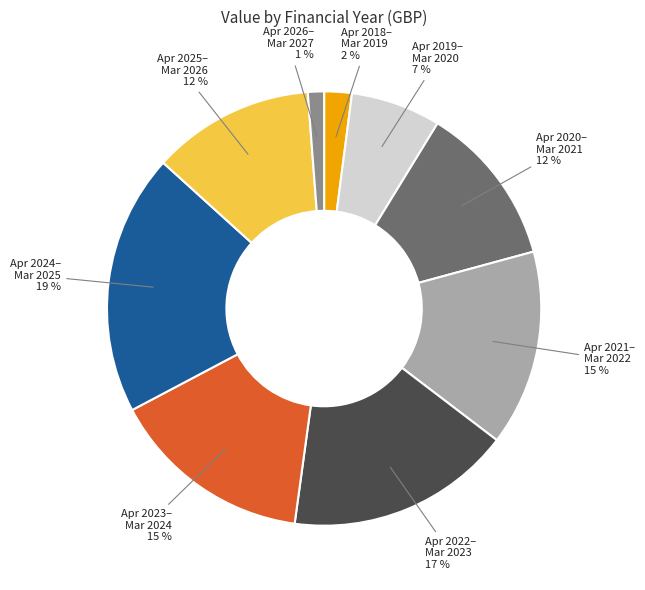

True or false: Apr 2023– Mar 2024 15 % accounts for 24% of the total.

False